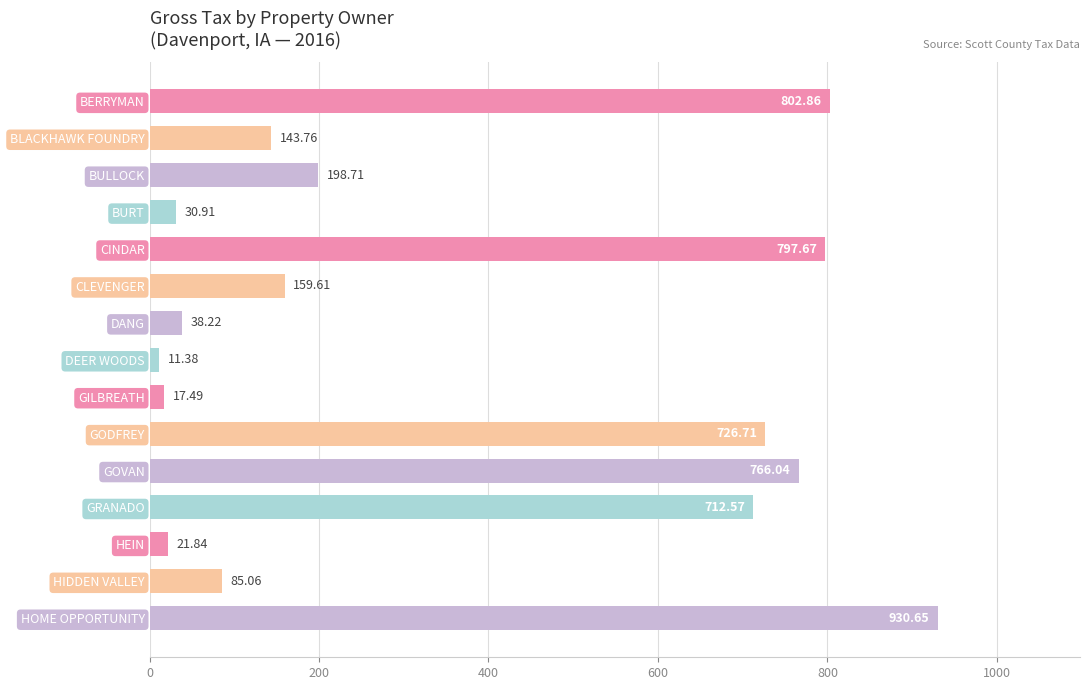

What is the label of the 10th bar from the top?

GODFREY